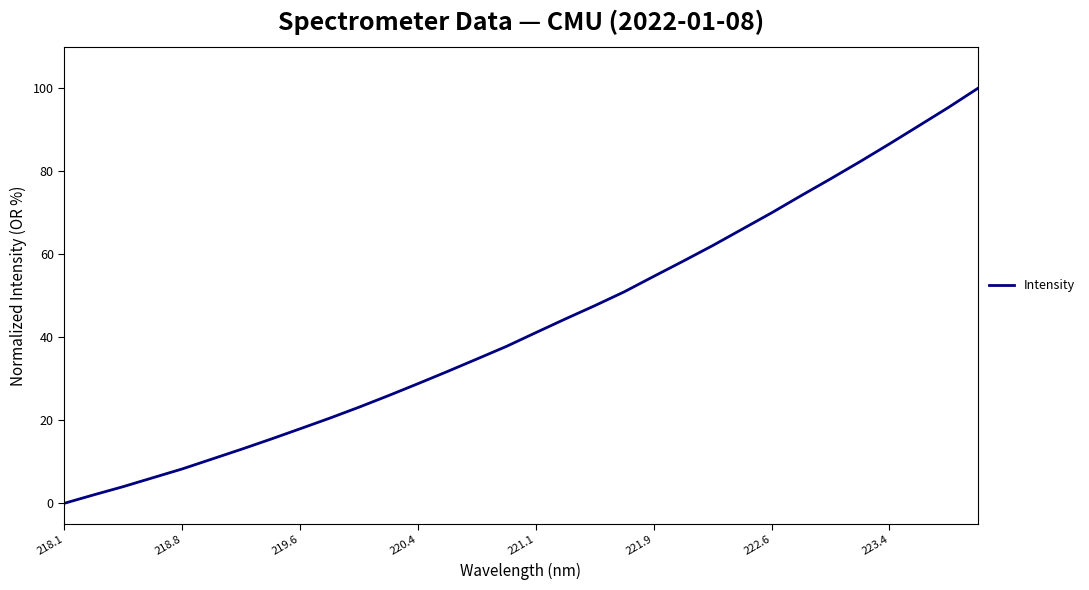

What is the maximum value shown in the chart?

100.0